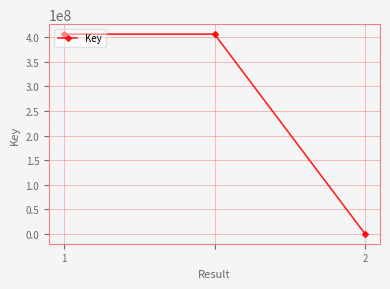

How many lines are shown in the chart?

1